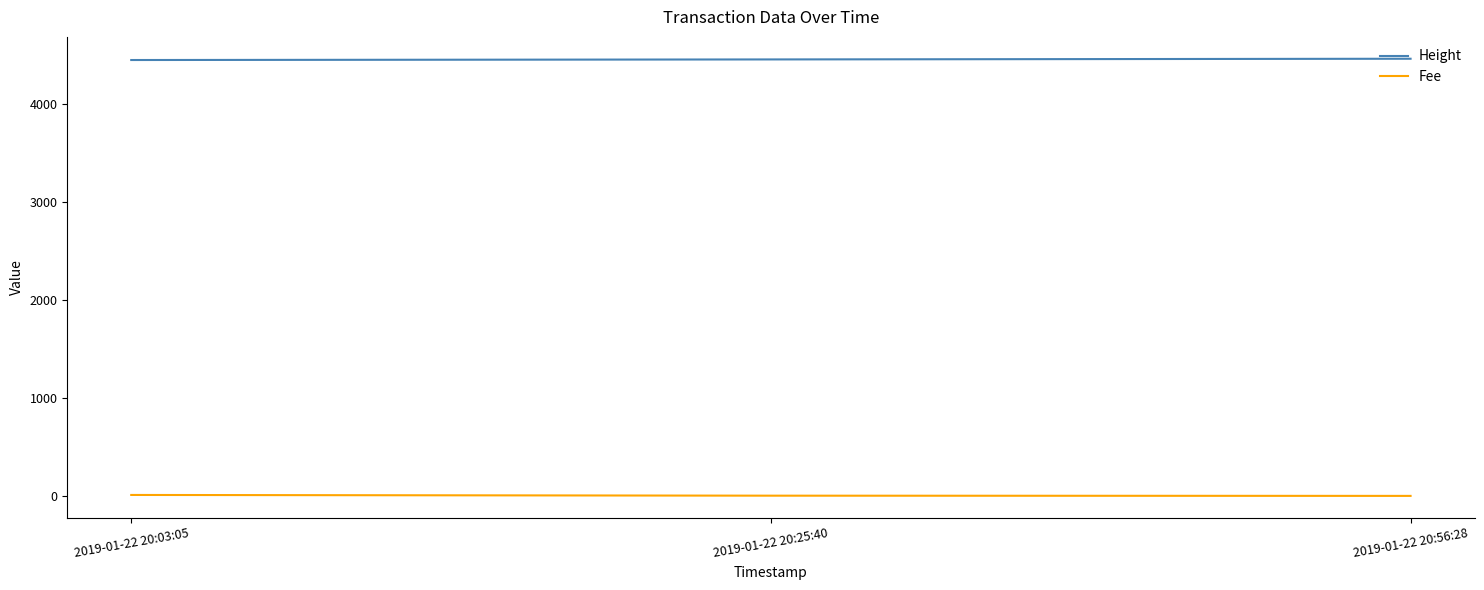

What is the sum of the Fee values at 2019-01-22 20:25:40 and 2019-01-22 20:03:05?

12.1